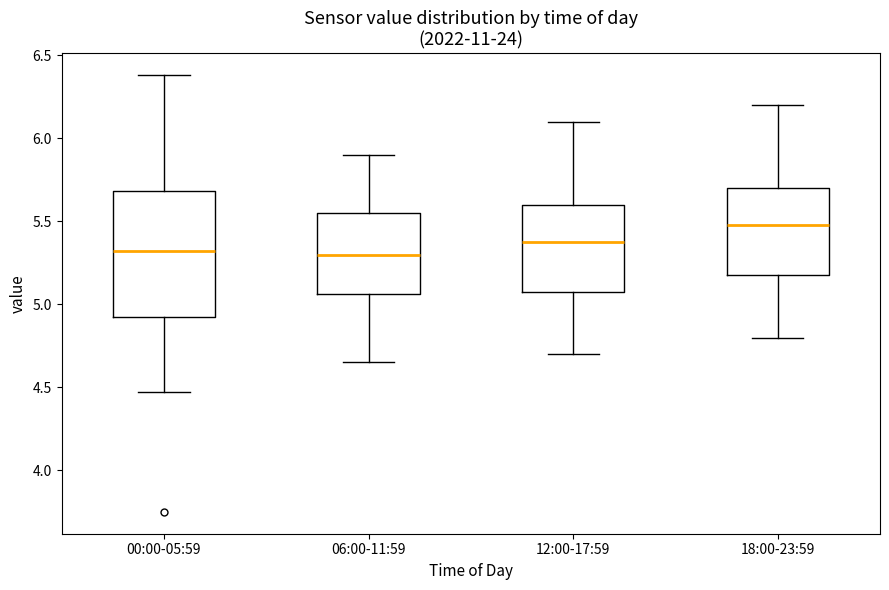

Where does the median line of the box for 12:00-17:59 sit on the y-axis? The values are not printed on the chart, so give them approximately, as read against the axis.

5.40